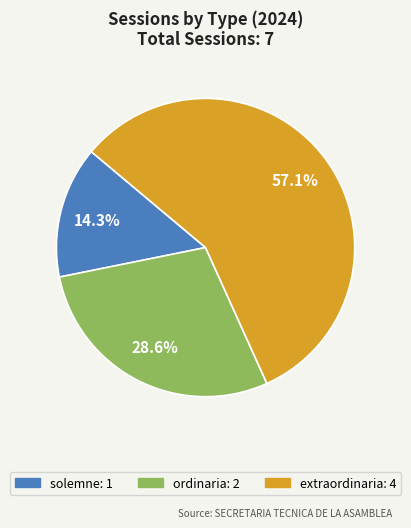

What percentage is the ordinaria slice, to the nearest percent?

29%